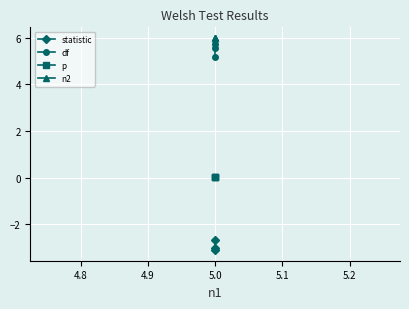

What are all the series names shown in the legend?

statistic, df, p, n2